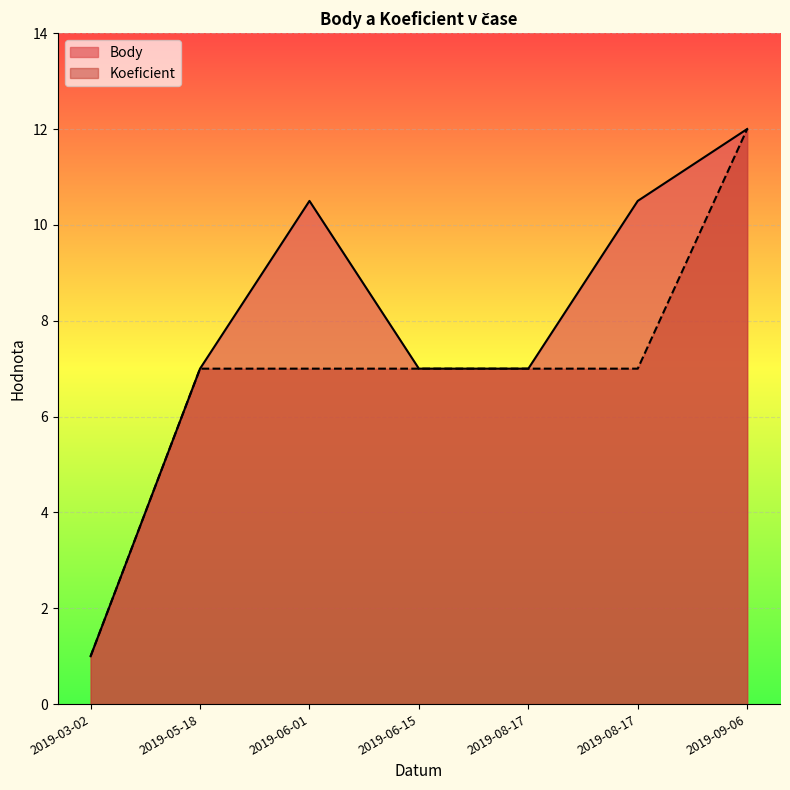

Is the value of Koeficient at 2019-03-02 greater than the value of Body at 2019-08-17?

No